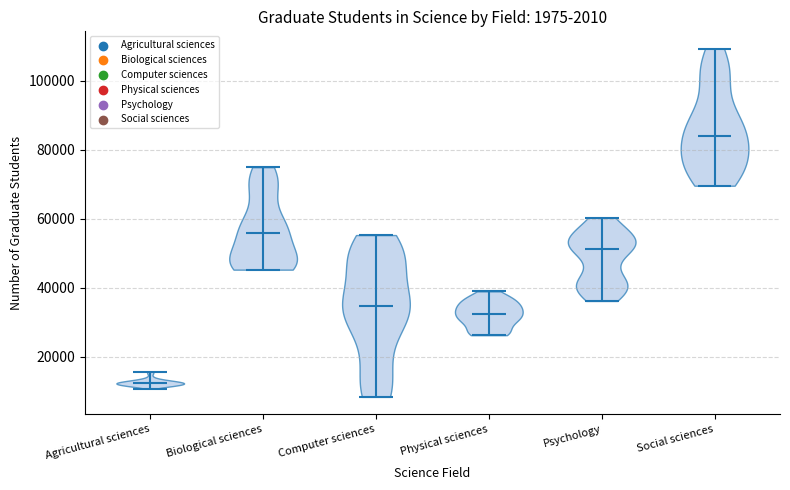

Reading left to right, read every violin against the y-axis: where its median line is, and the lowest and highest points it reaches. The values are not printed on the chart, so give them approximately, as read against the axis.

Agricultural sciences: median line 12000, lowest point 10000, highest point 16000
Biological sciences: median line 56000, lowest point 46000, highest point 74000
Computer sciences: median line 34000, lowest point 8000, highest point 56000
Physical sciences: median line 32000, lowest point 26000, highest point 38000
Psychology: median line 52000, lowest point 36000, highest point 60000
Social sciences: median line 84000, lowest point 70000, highest point 110000